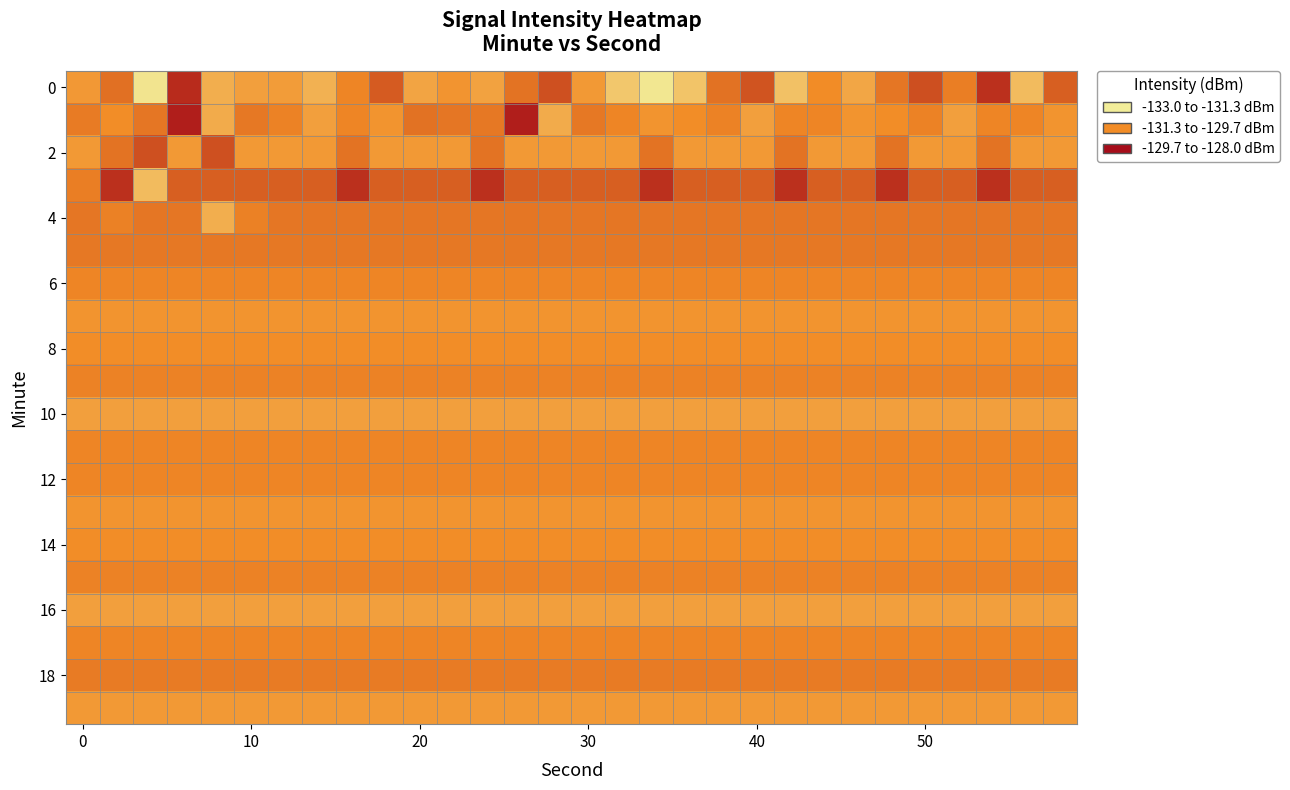

Count the number of data series in this chart.

20